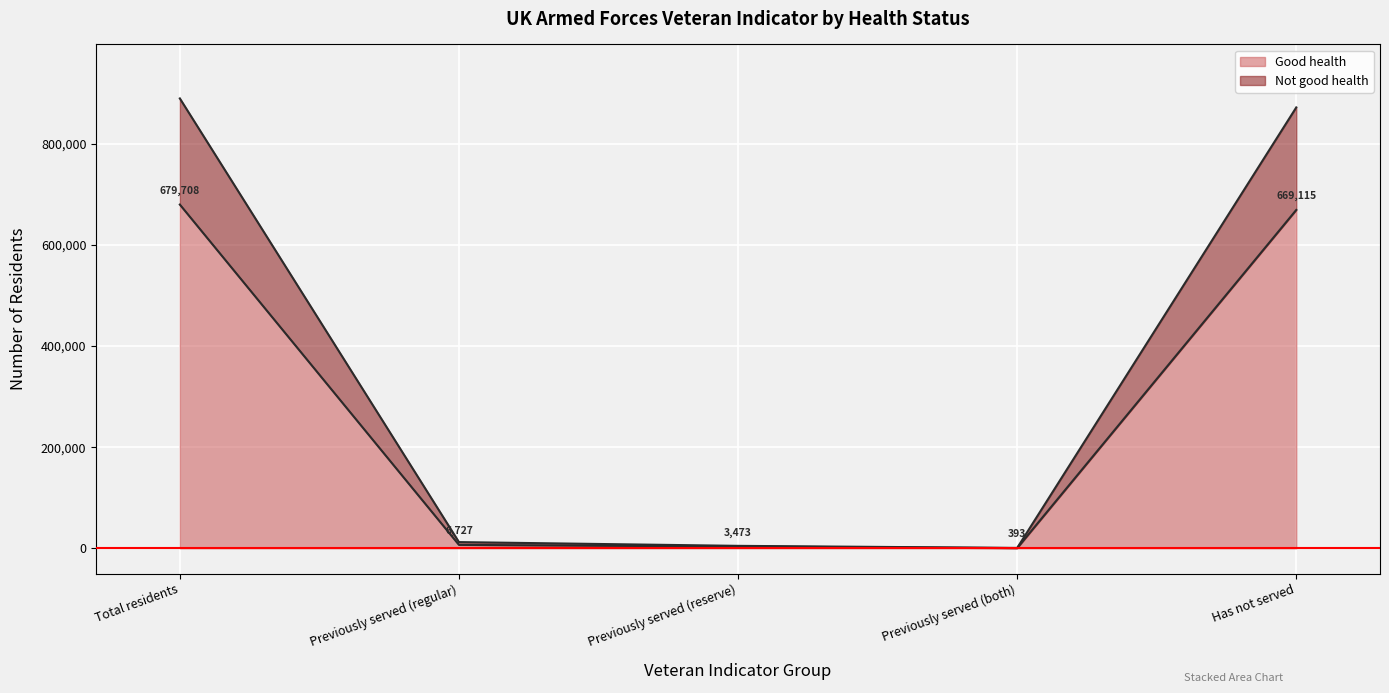

How many series are shown in this chart?

2